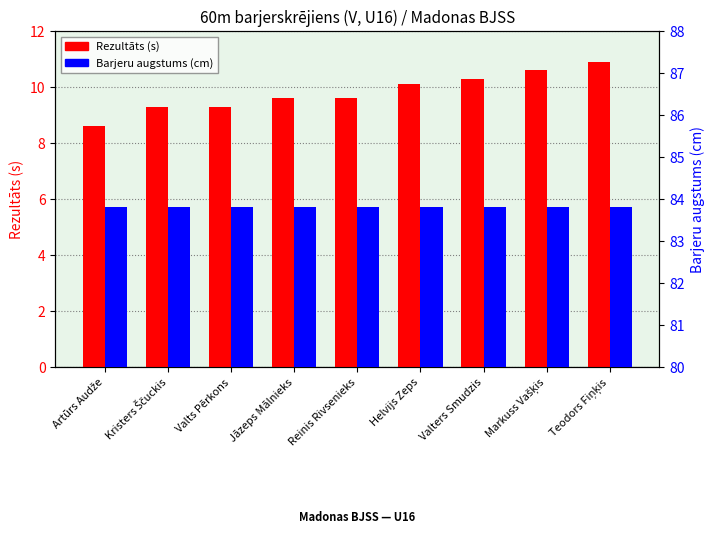

What are all the series names shown in the legend?

Rezultāts (s), Barjeru augstums (cm)